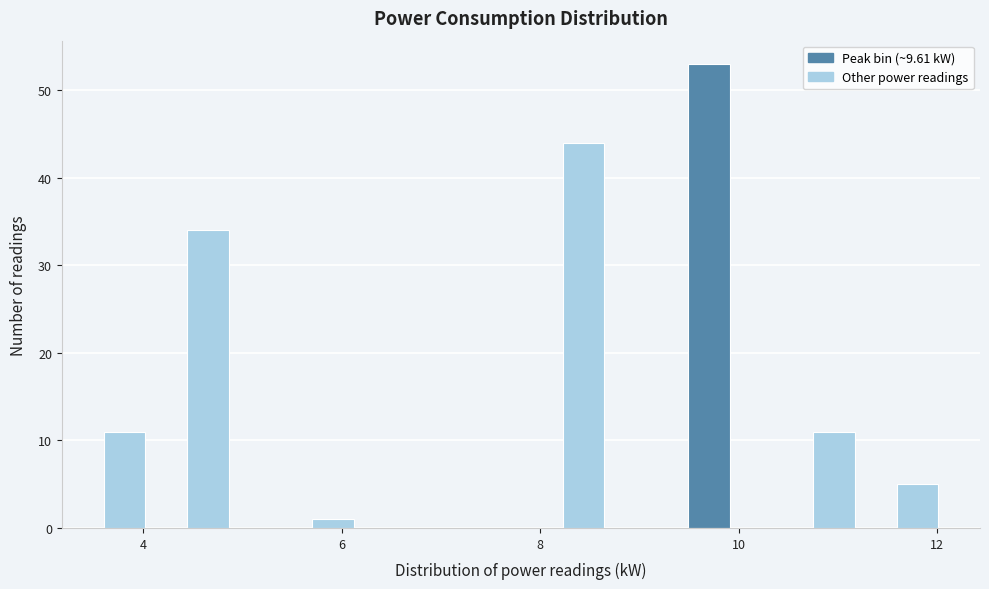

Read against the x-axis, roughly where is the centre of the tallest bar?

9.6